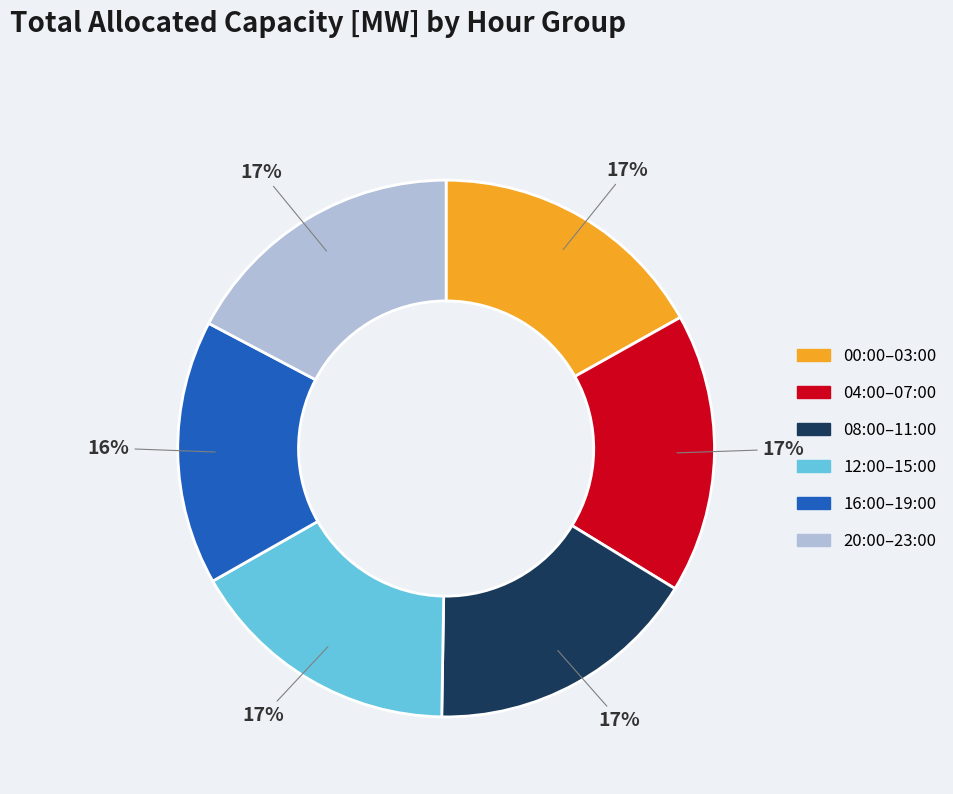

How many segments does this pie chart have?

6